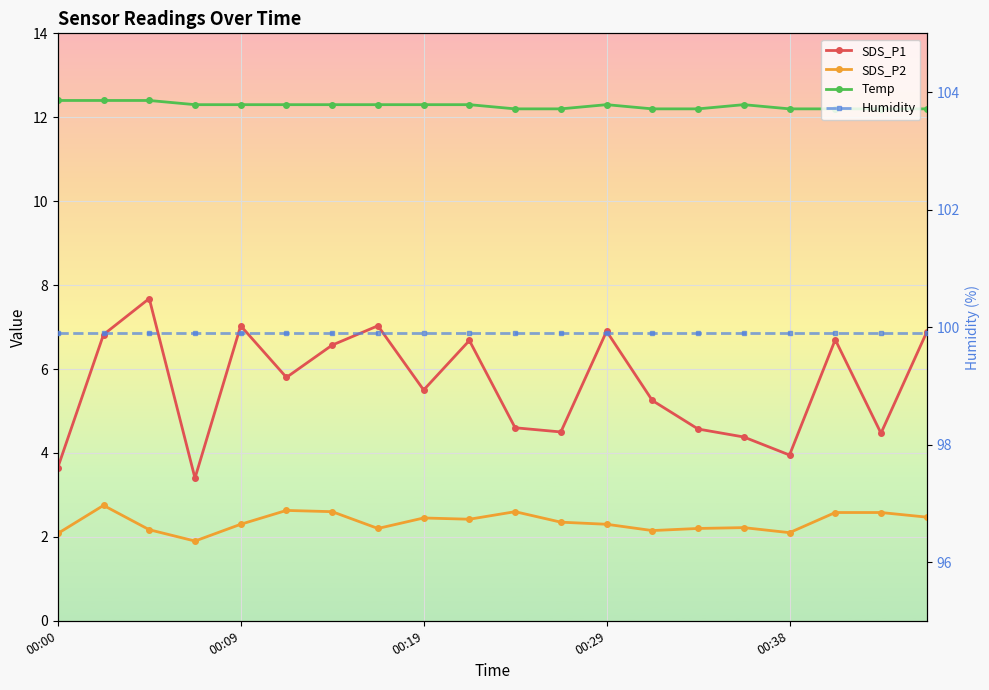

Which category has the highest value in the Temp series?

00:00